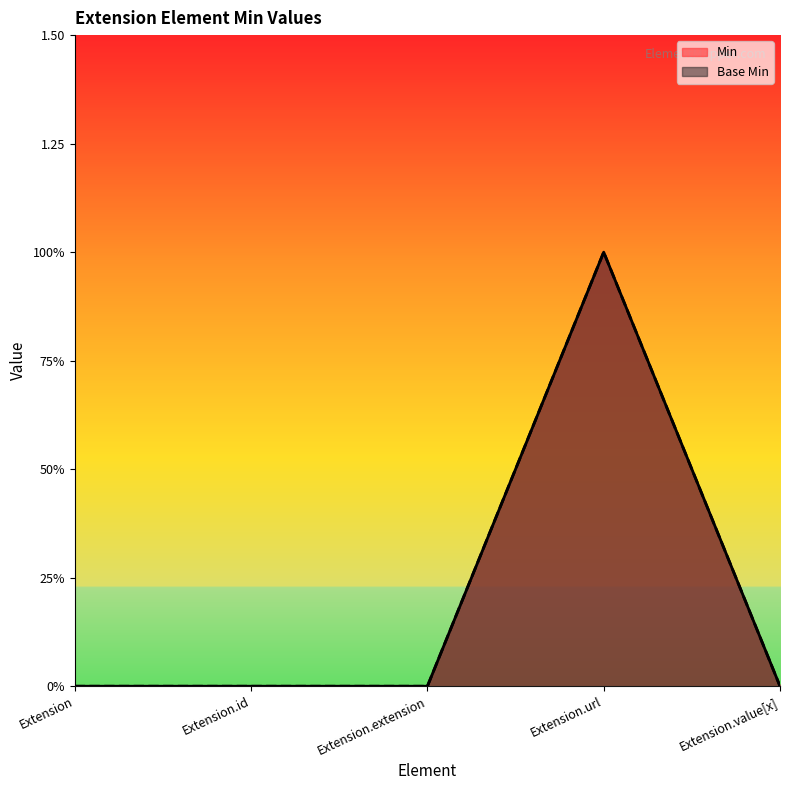

The value of Base Min at Extension.url is 1. True or false?

True